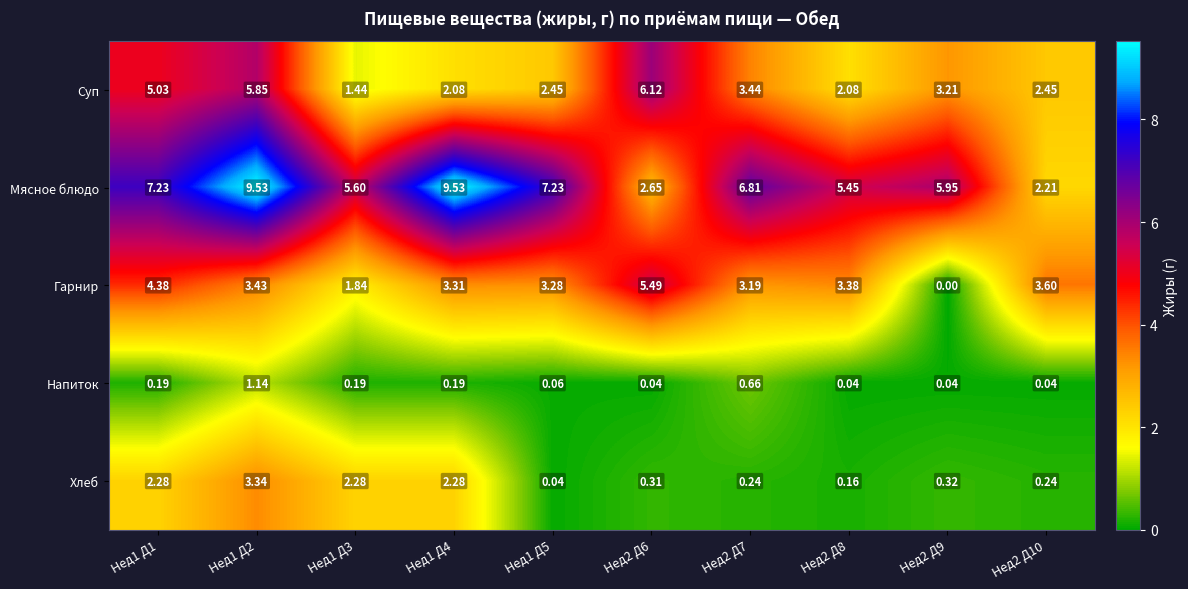

Which series has the largest total across all categories?

Мясное блюдо